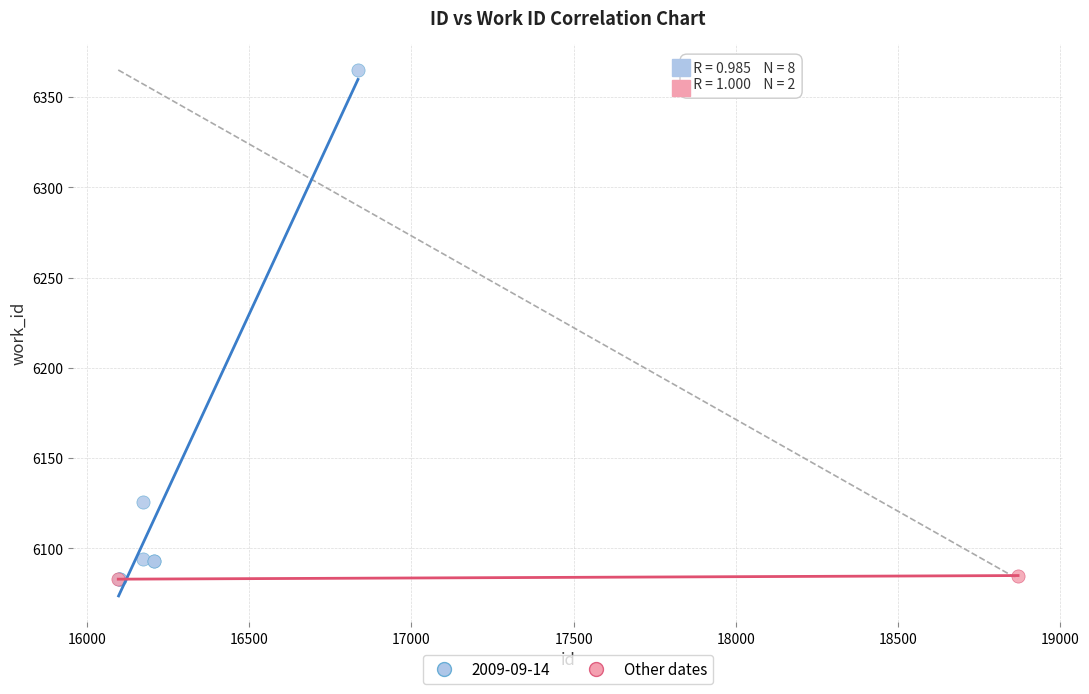

What are all the series names shown in the legend?

2009-09-14, Other dates